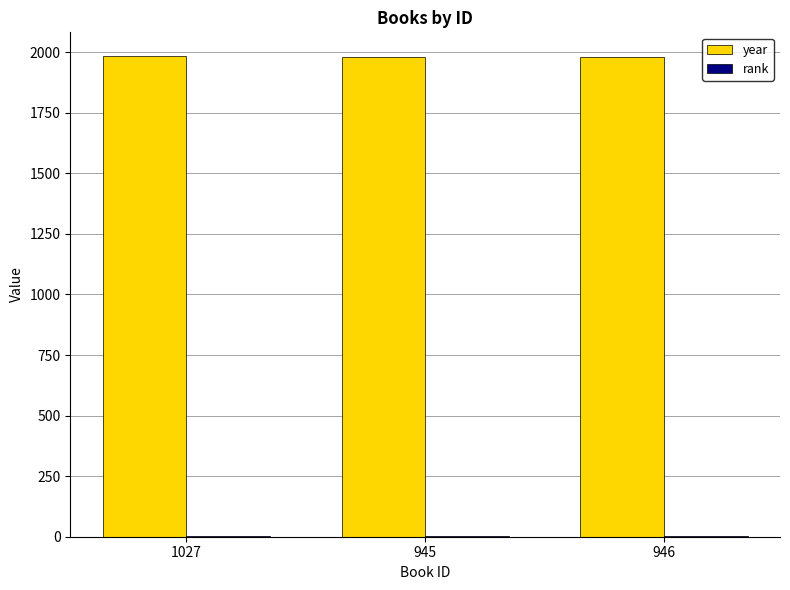

Which series has the largest total across all categories?

year